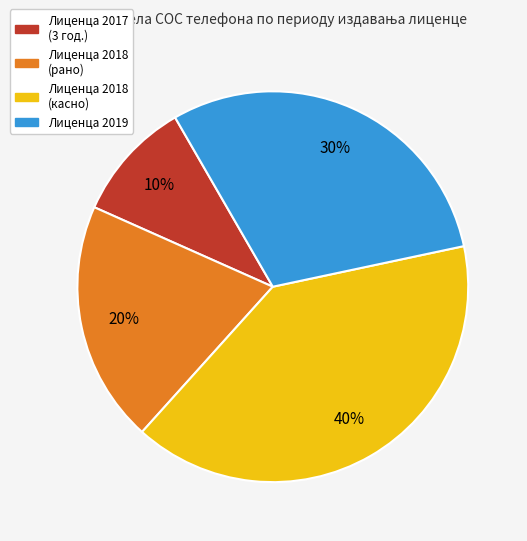

Is there a majority slice in this chart?

No